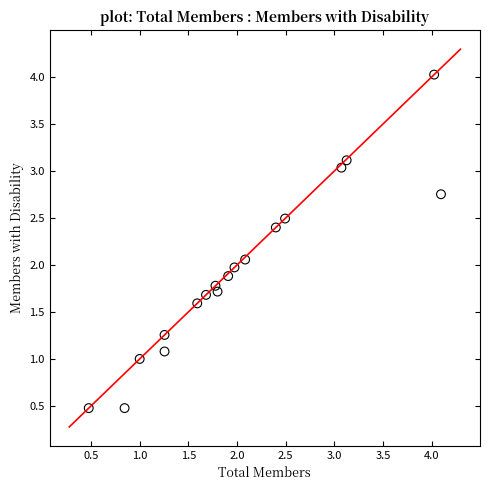

What is the range of X values (max minus min)?

3.6